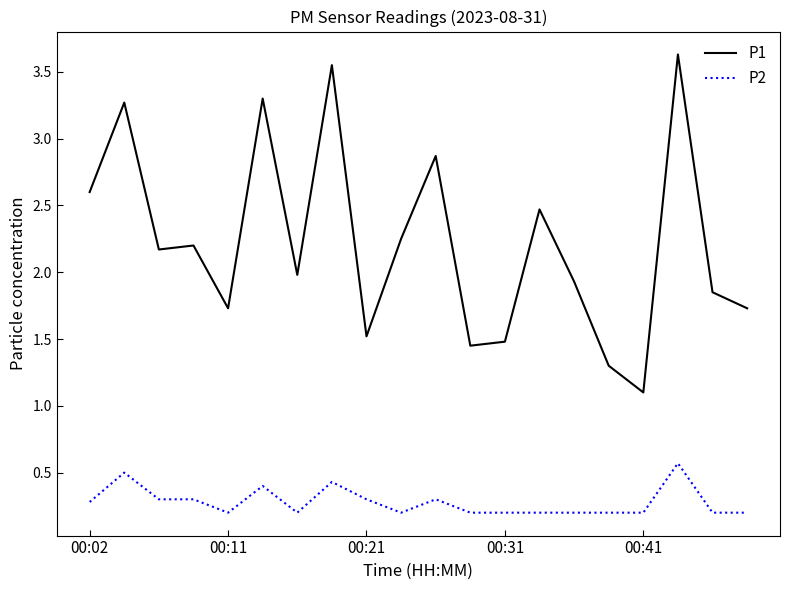

Which series has the largest range (max minus min)?

P1